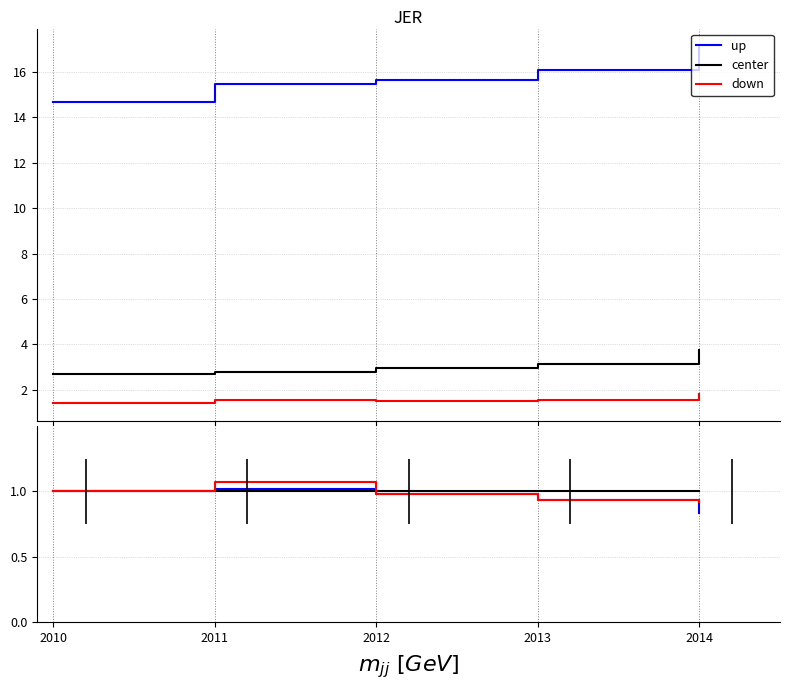

Reading right to left, extract all data points from this chart.

up: 0.8	0.9	1.0	1.0	1.0
center: 1.0	1.0	1.0	1.0	1.0
down: 0.9	0.9	1.0	1.1	1.0